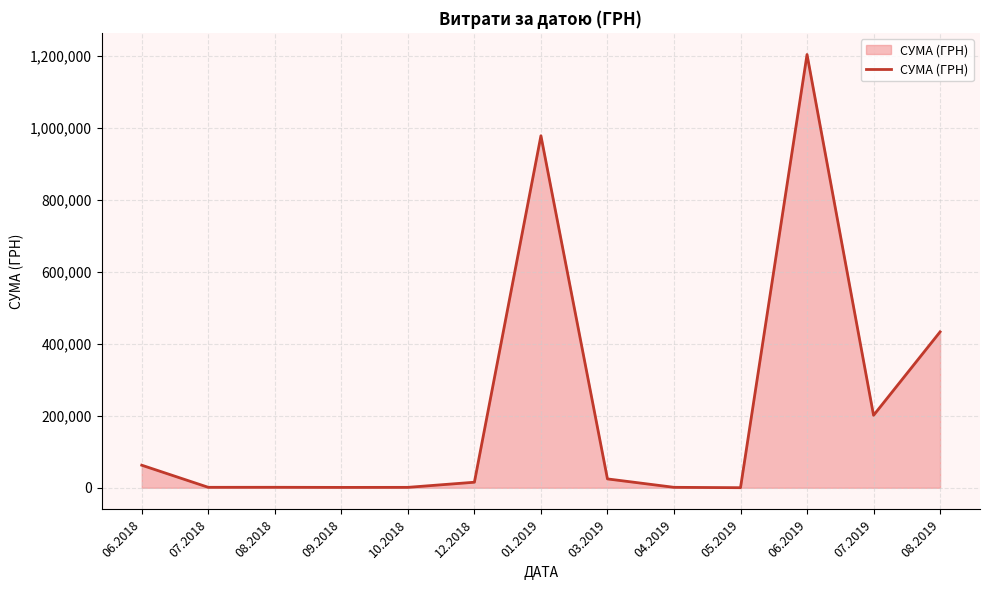

What is the difference between the second highest and minimum values?

978208.6